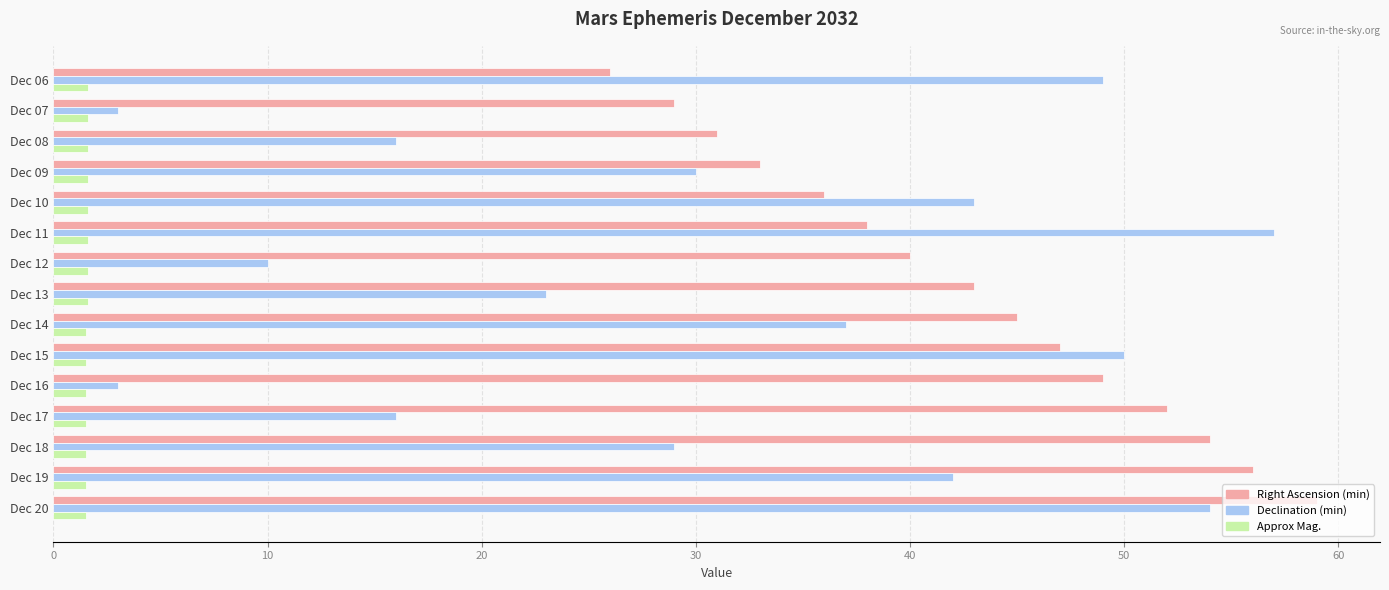

List the series in order of their peak value, lowest first.

Approx Mag., Declination (min), Right Ascension (min)